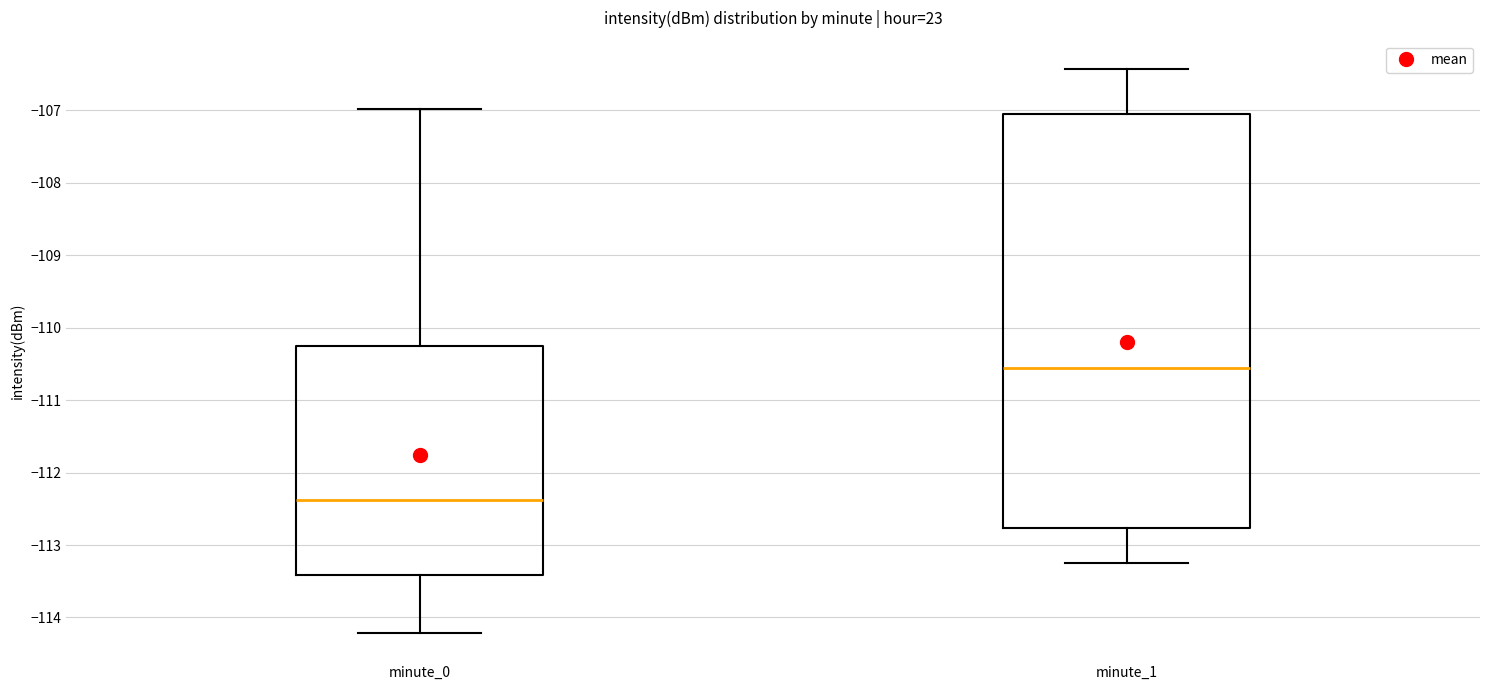

Where does the median line of the box for minute_0 sit on the y-axis? The values are not printed on the chart, so give them approximately, as read against the axis.

-112.4